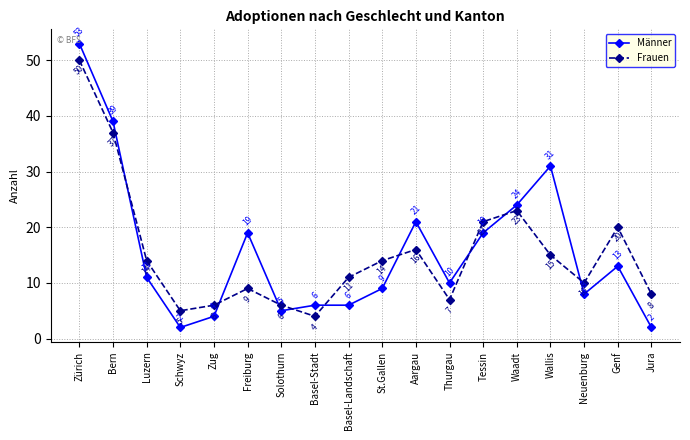

What is the sum of all Frauen values?

276